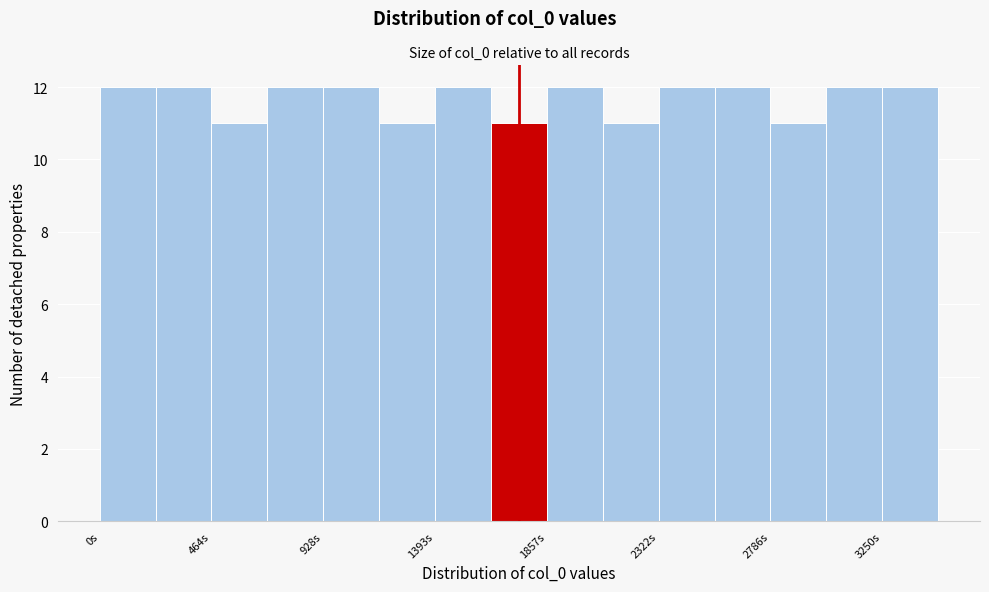

Reading left to right, list every bar in this chart as the range it spans on the x-axis followed by its height. Neither the bar edges nor the heights are printed on the chart, so give them approximately, as read against the axes.

0 to 250: 12
250 to 450: 12
450 to 700: 11
700 to 950: 12
950 to 1150: 12
1150 to 1400: 11
1400 to 1650: 12
1650 to 1850: 11
1850 to 2100: 12
2100 to 2300: 11
2300 to 2550: 12
2550 to 2800: 12
2800 to 3000: 11
3000 to 3250: 12
3250 to 3500: 12